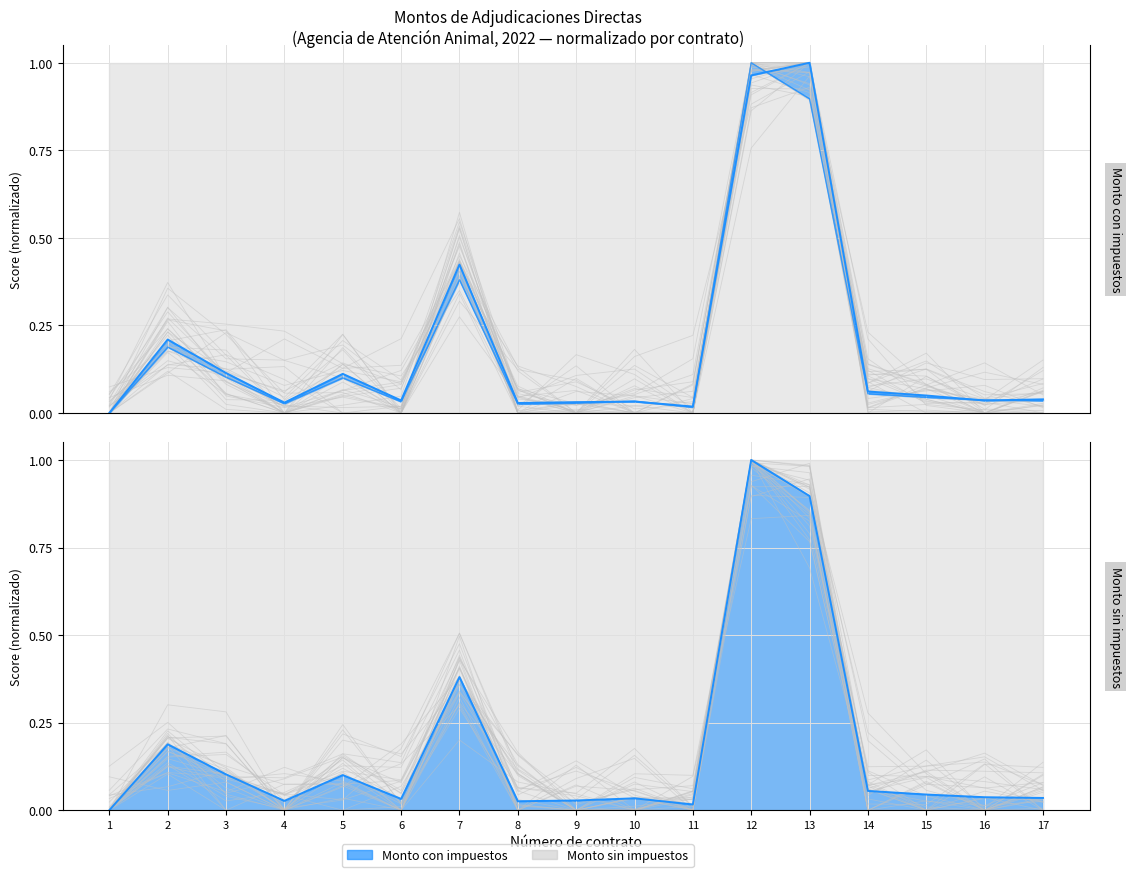

Which series has the largest range (max minus min)?

Monto sin impuestos